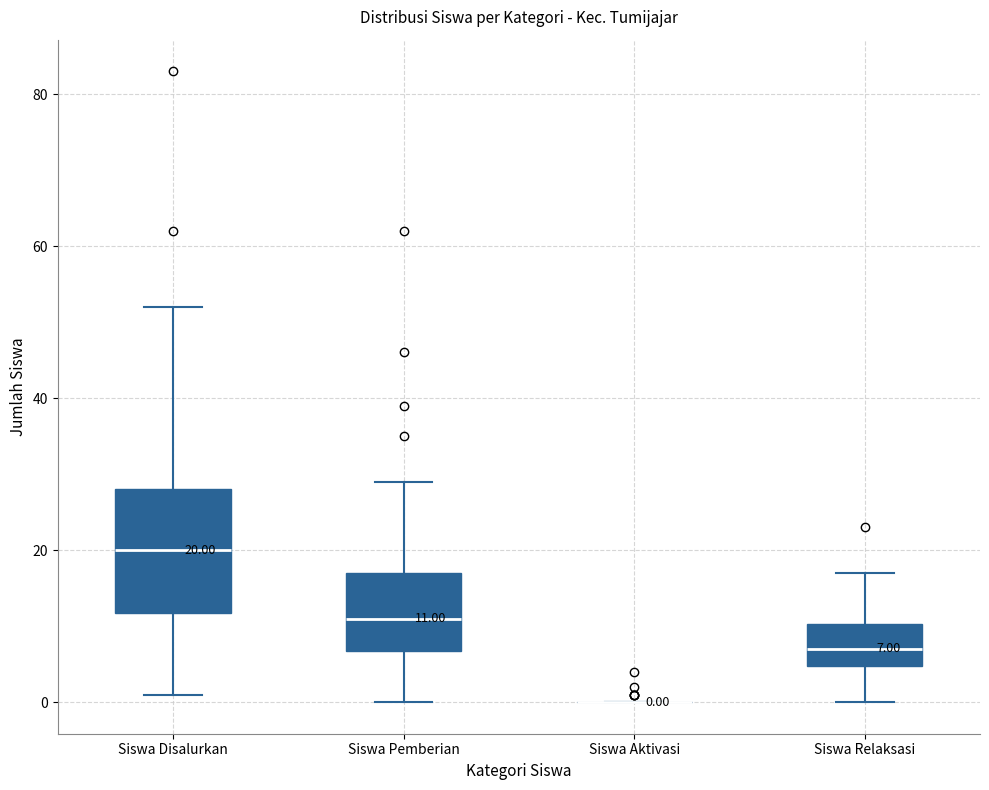

Comparing the boxes themselves (not the whiskers), which one is the tallest?

Siswa Disalurkan